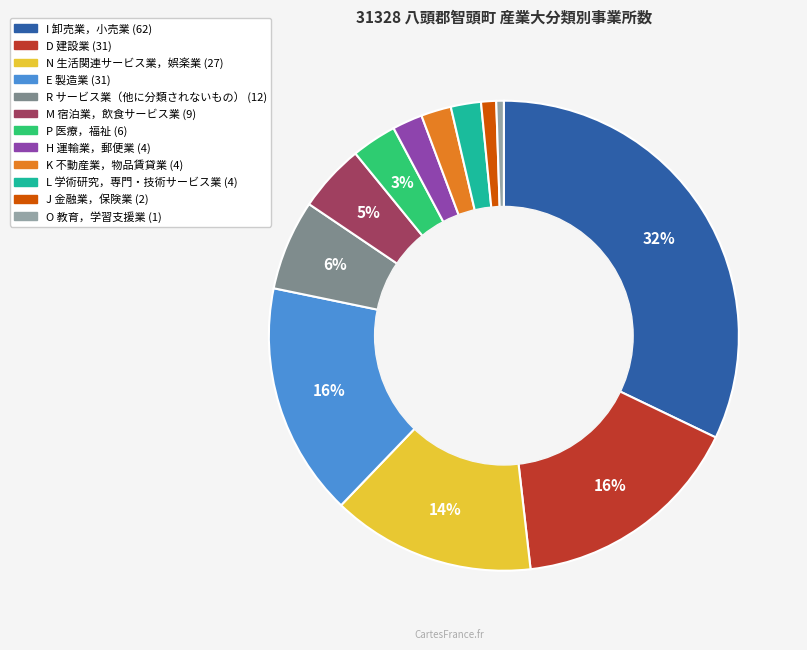

Does any single category account for the majority?

No